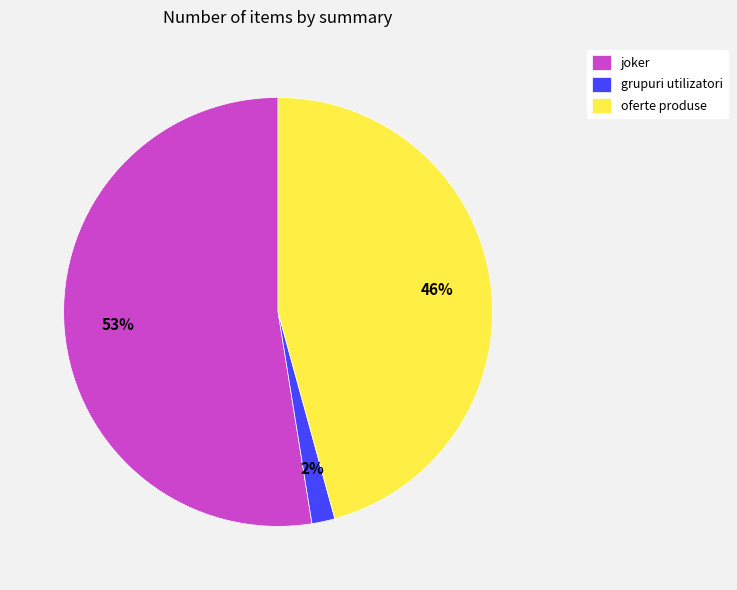

To the nearest percent, what is the combined percentage of grupuri utilizatori and joker?

54%